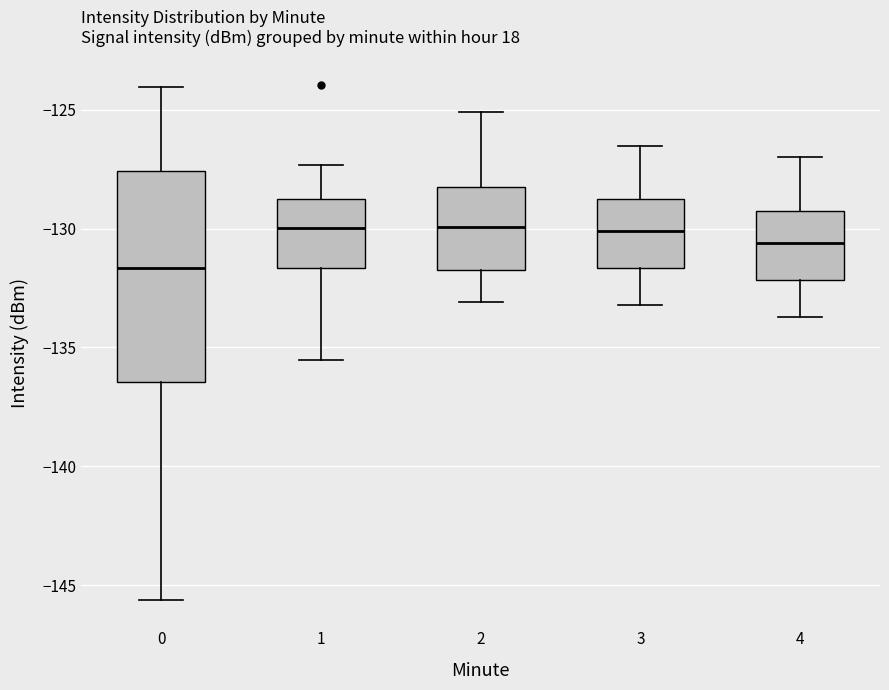

Reading left to right, transcribe this box plot: for each box, give where its median line is, the range the box spans, and where its two whiskers end, as read against the y-axis. The values are not printed on the chart, so give them approximately, as read against the axis.

0: median -131.5, box -136.5 to -127.5, whiskers -145.5 to -124.0
1: median -130.0, box -131.5 to -128.5, whiskers -135.5 to -127.5
2: median -130.0, box -131.5 to -128.0, whiskers -133.0 to -125.0
3: median -130.0, box -131.5 to -128.5, whiskers -133.0 to -126.5
4: median -130.5, box -132.0 to -129.0, whiskers -133.5 to -127.0